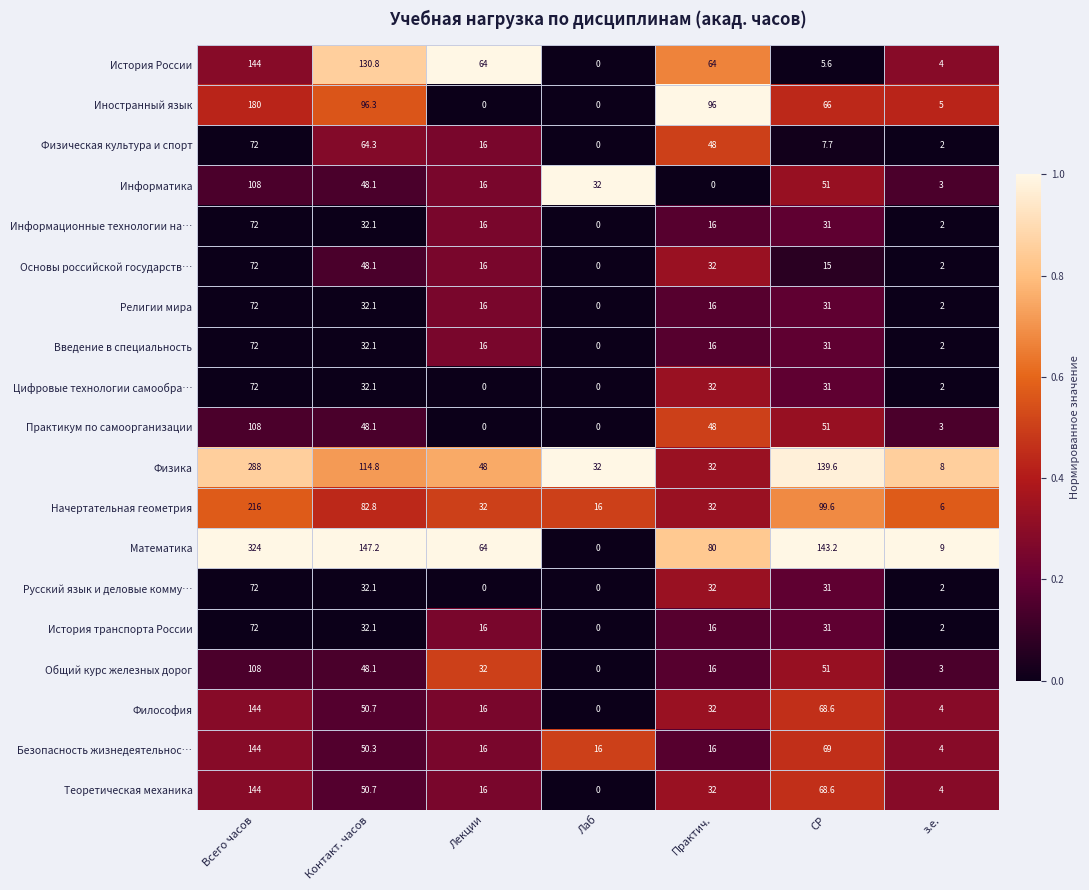

Which series changed the most between Контакт. часов and Лекции?

Иностранный язык